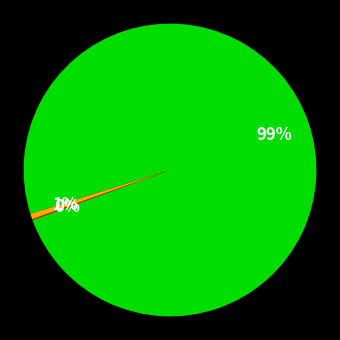

To the nearest percent, what is the average slice percentage?

33%